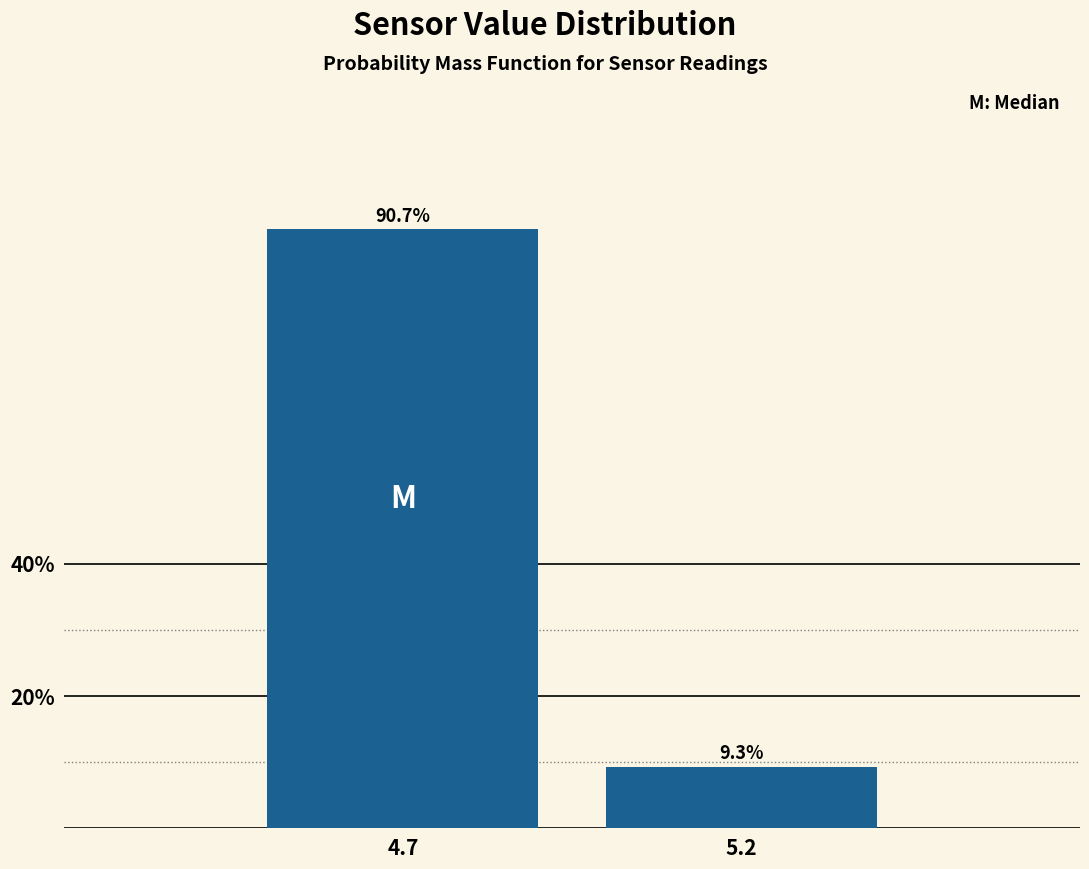

Reading left to right, list all the values displayed in this chart.

90.7	9.3